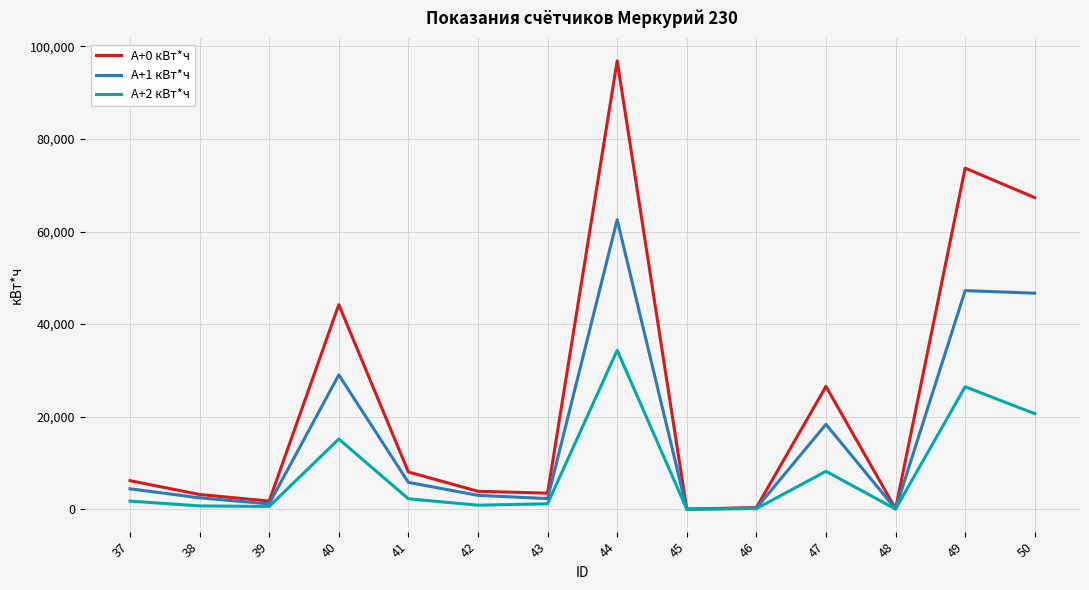

Which series has the largest range (max minus min)?

A+0 кВт*ч